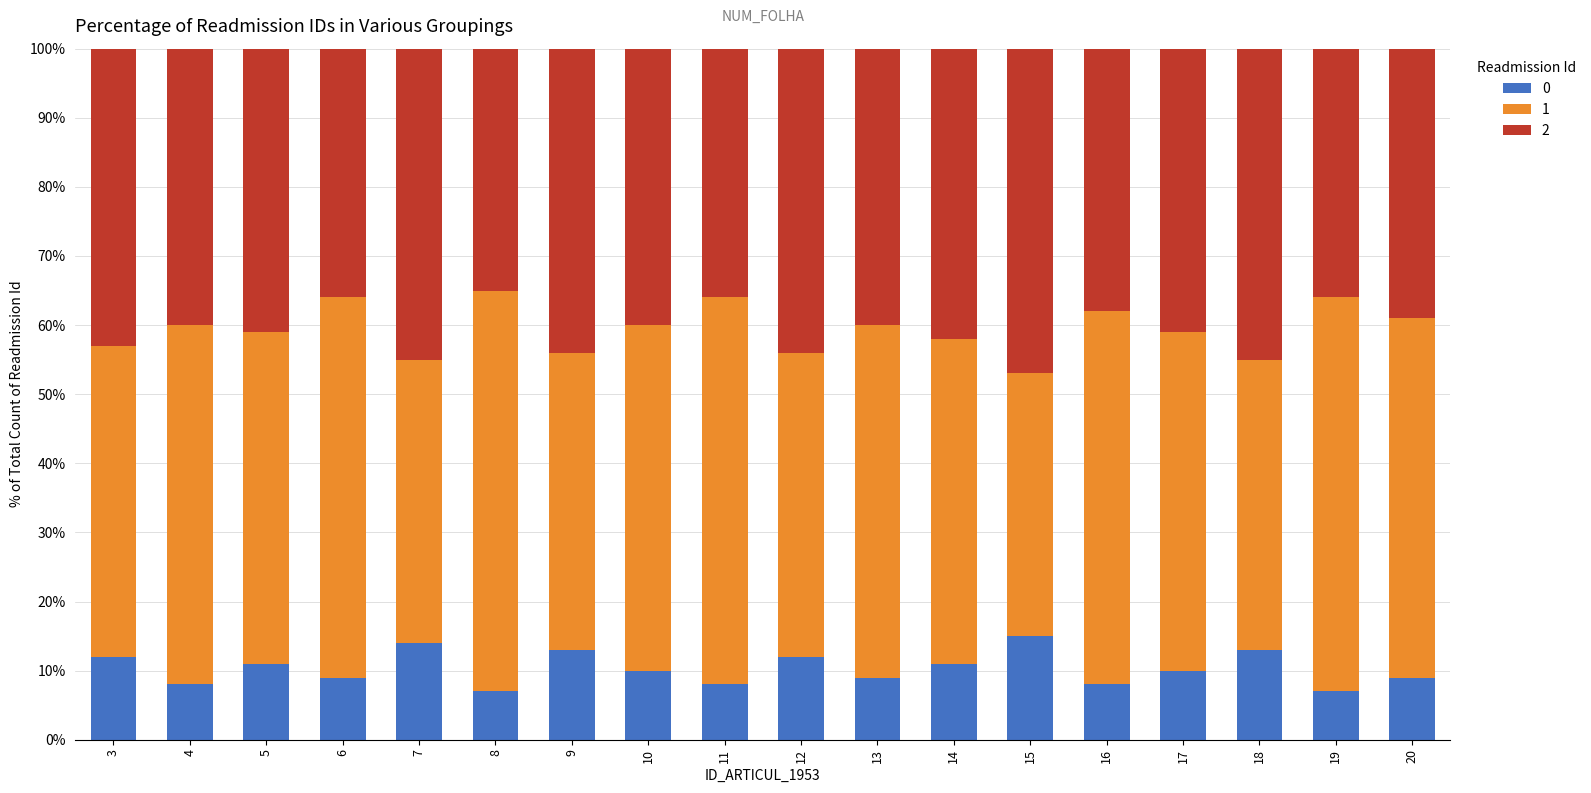

What is the difference between the second highest and second lowest values in the 0 series?

7.0